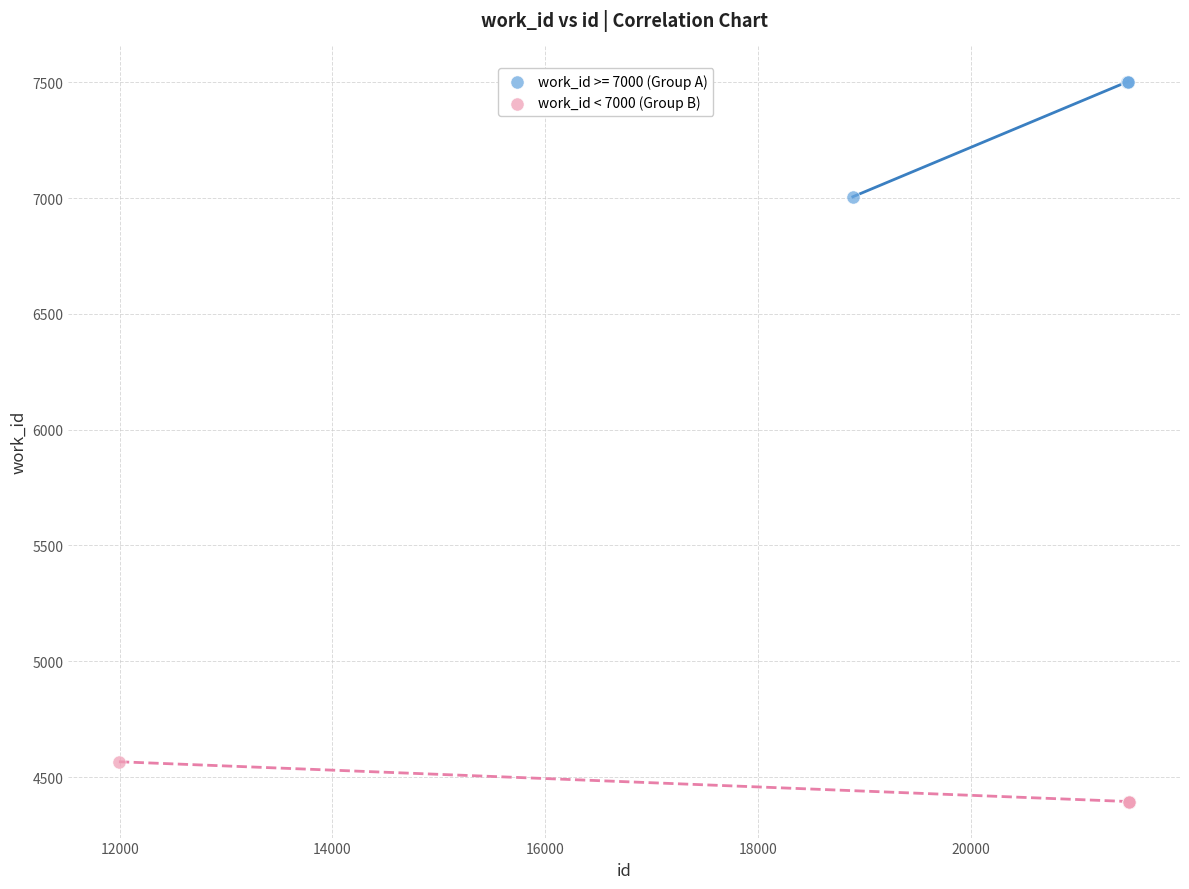

Which series has the widest spread of Y values?

work_id >= 7000 (Group A)